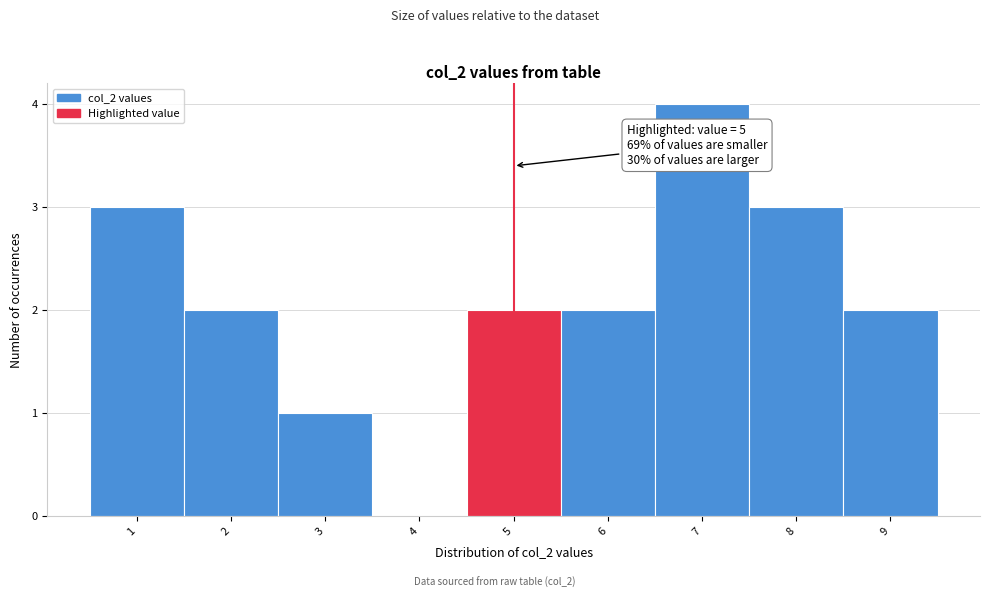

Which range on the x-axis has the tallest bar?

6.5 to 7.5